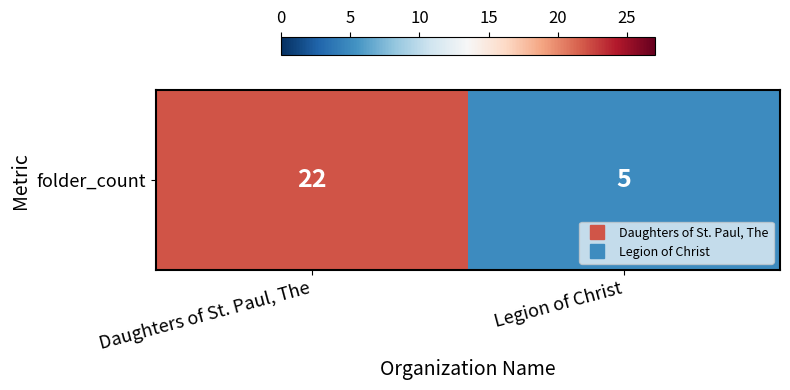

The value at Daughters of St. Paul, The is 22. True or false?

True